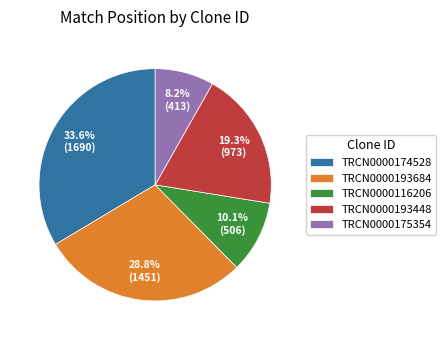

To the nearest percent, what is the combined percentage of TRCN0000174528 and TRCN0000116206?

44%